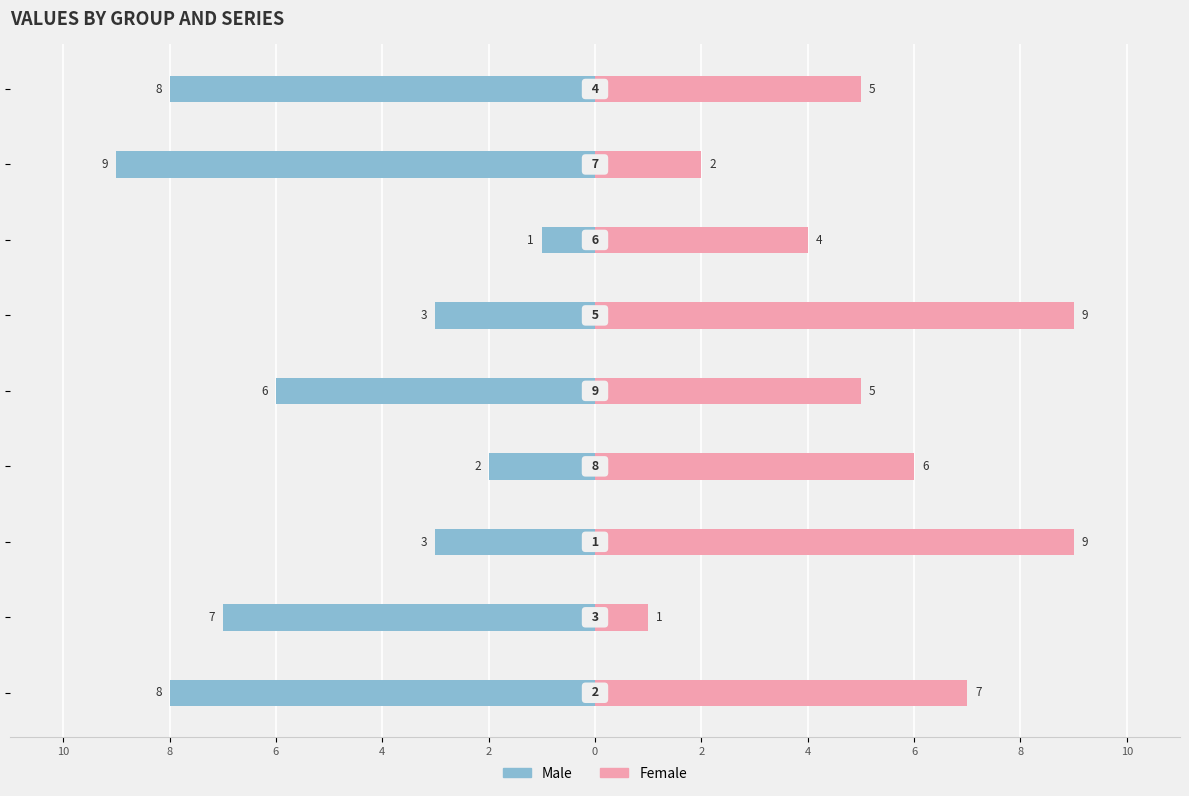

What is the highest value of the Female series?

9